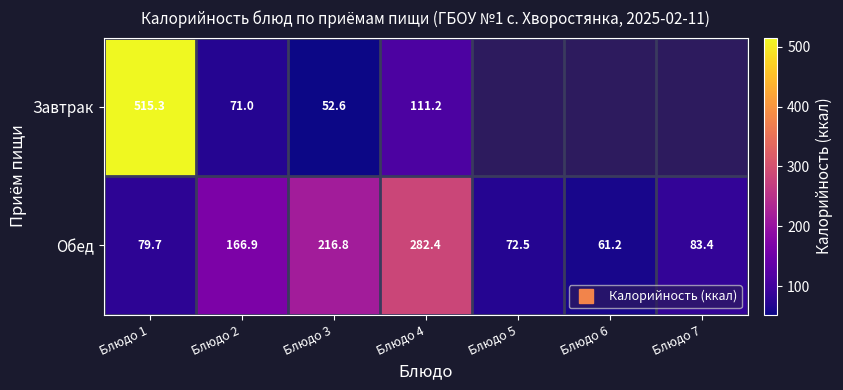

Which series has the largest total across all categories?

Обед